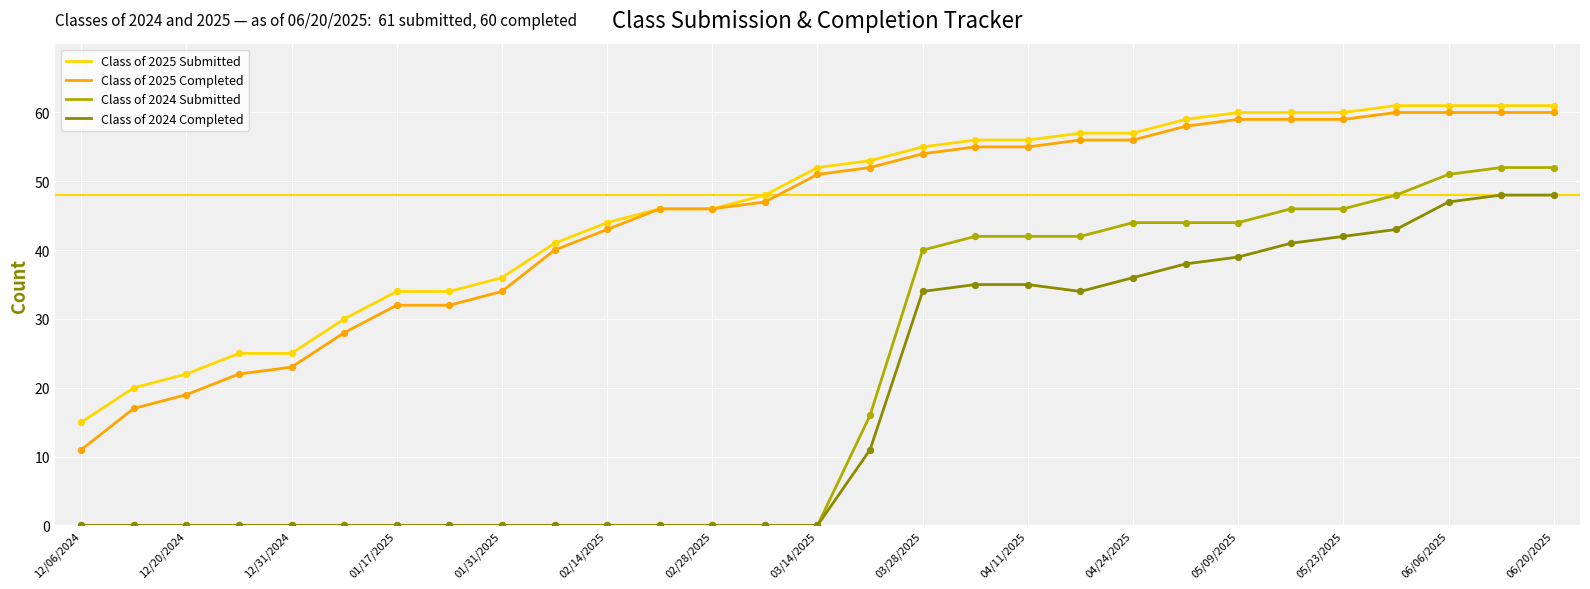

Which series has the largest range (max minus min)?

Class of 2024 Submitted